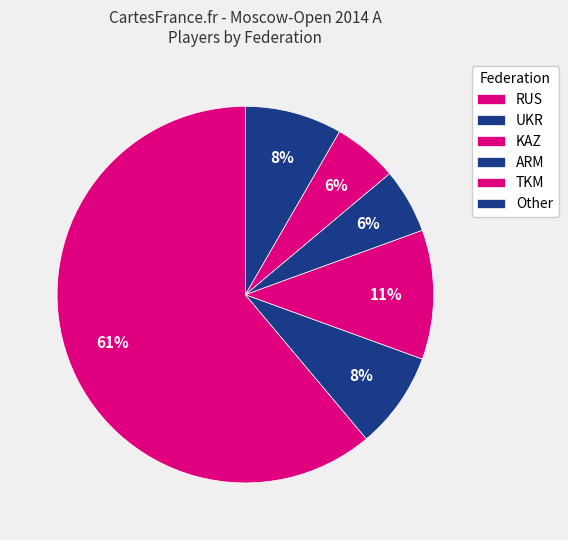

Which category has the biggest portion of the pie?

RUS